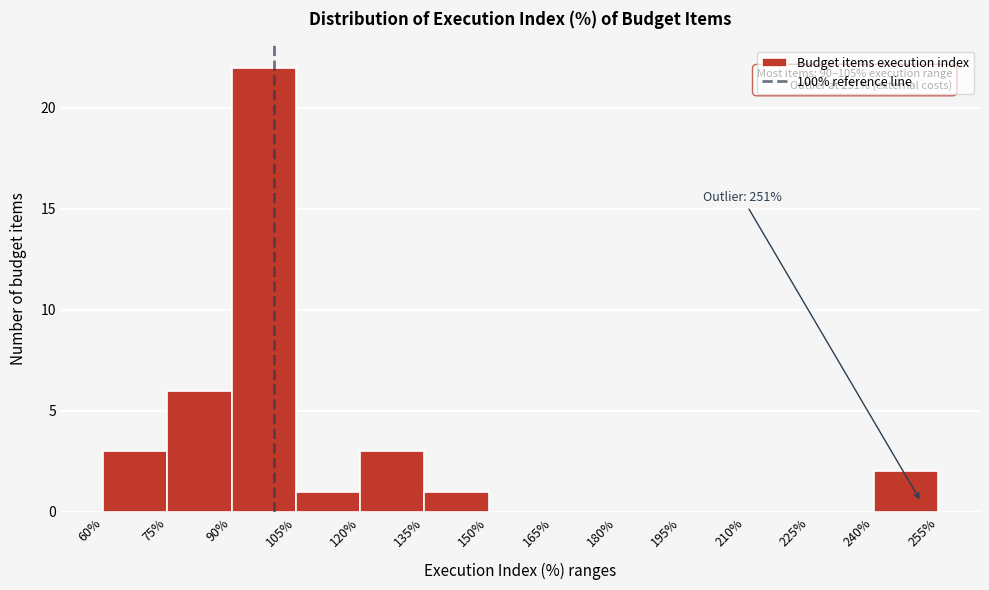

Over which range of the x-axis is the bar tallest?

90% to 105%